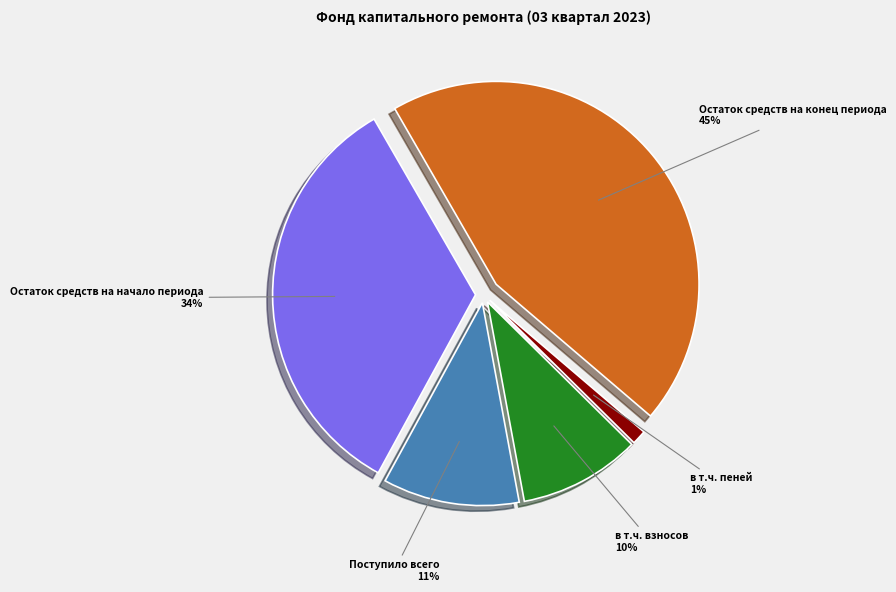

To the nearest percent, what is the difference between the в т.ч. взносов and Остаток средств на конец периода slice percentages?

35%